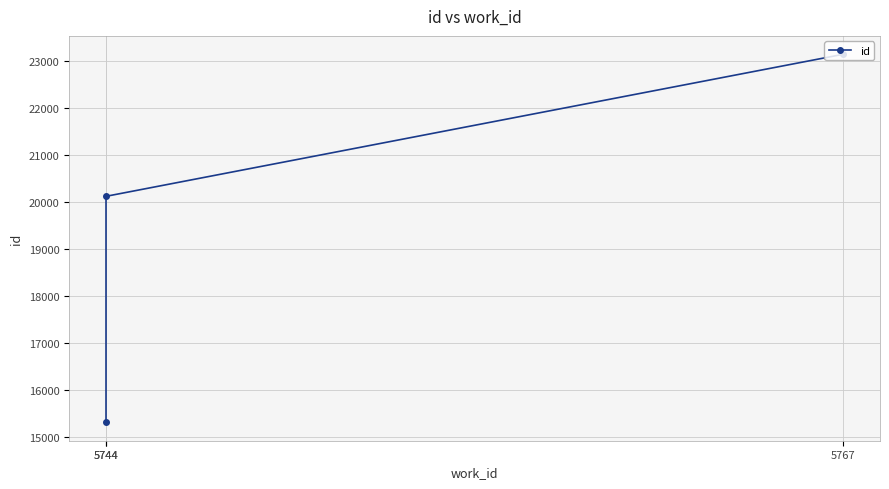

What is the value of the 3rd point from the left?

23140